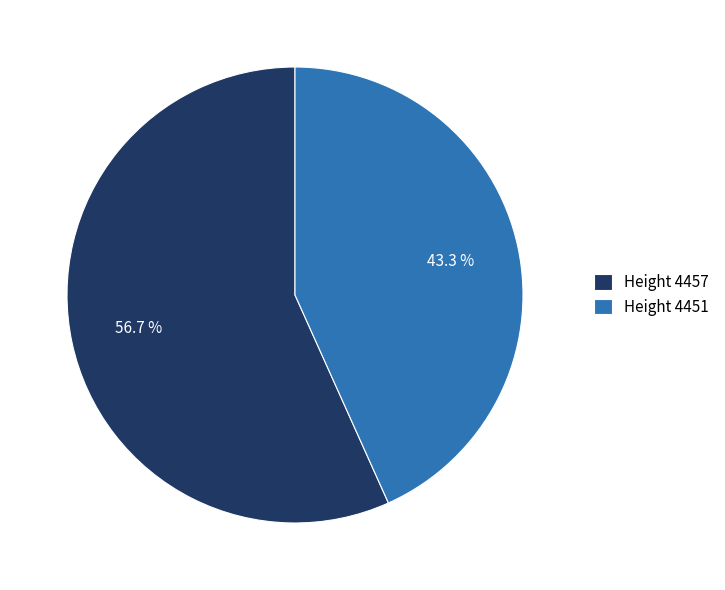

Between Height 4451 and Height 4457, which is larger?

Height 4457